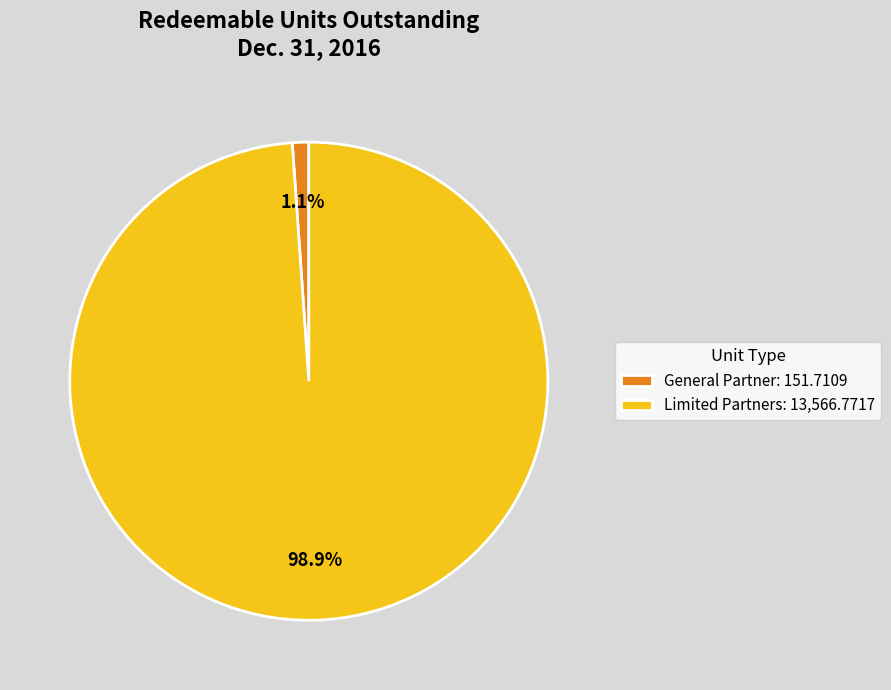

To the nearest percent, what is the difference between the largest and smallest slice percentages?

98%